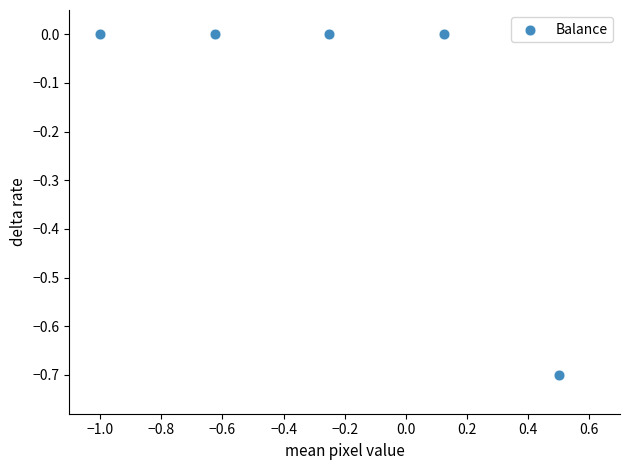

What is the range of Y values (max minus min)?

0.7